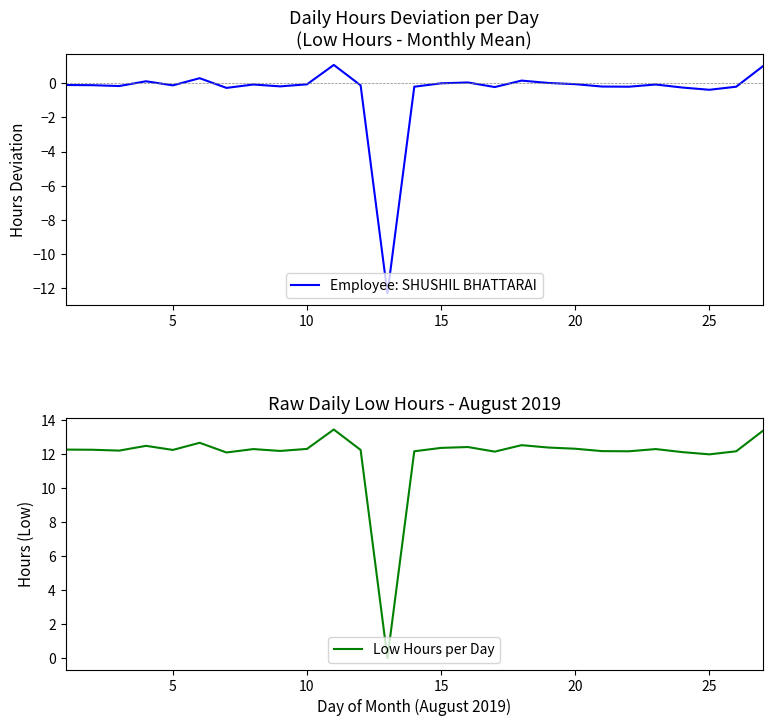

What is the lowest value of the Employee: SHUSHIL BHATTARAI series?

-12.3